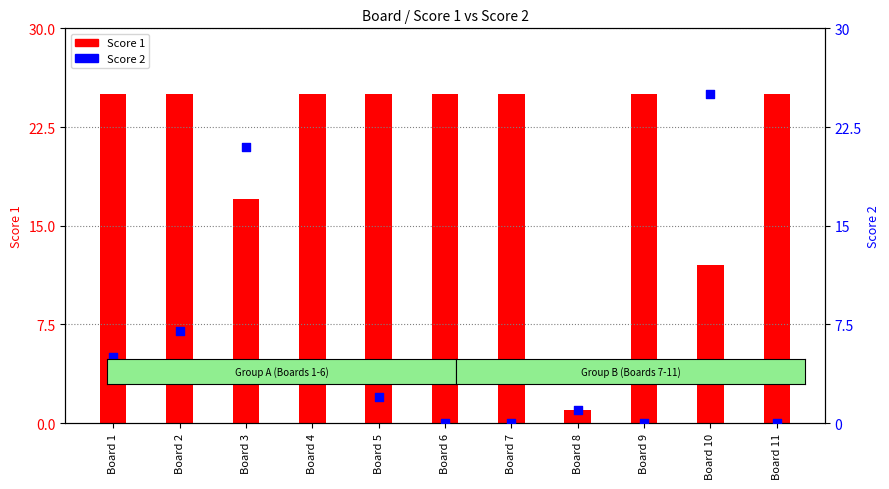

At which category is the sum across all series the highest?

Board 3